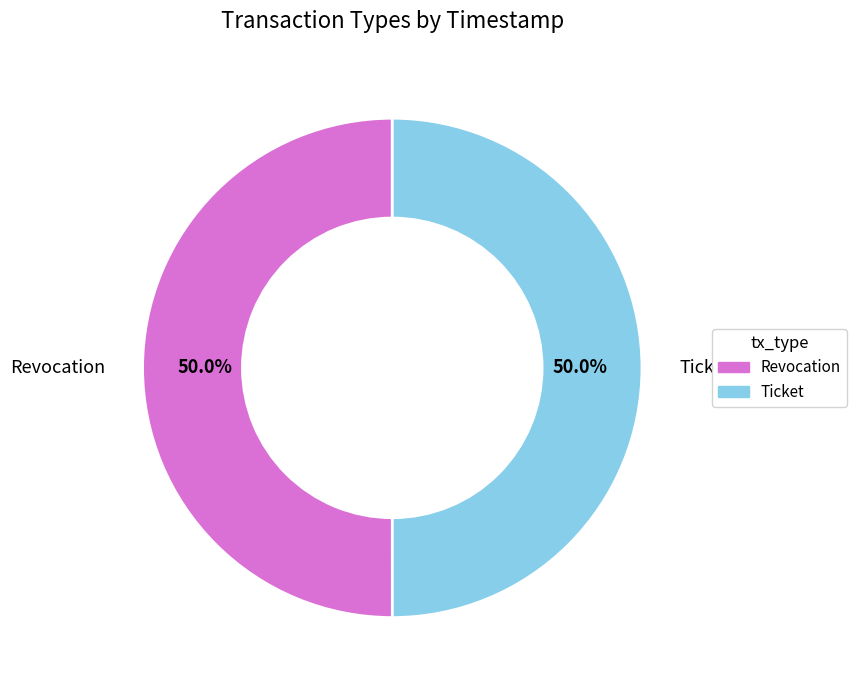

Combined, what portion of the pie is Ticket and Revocation?

100.0%